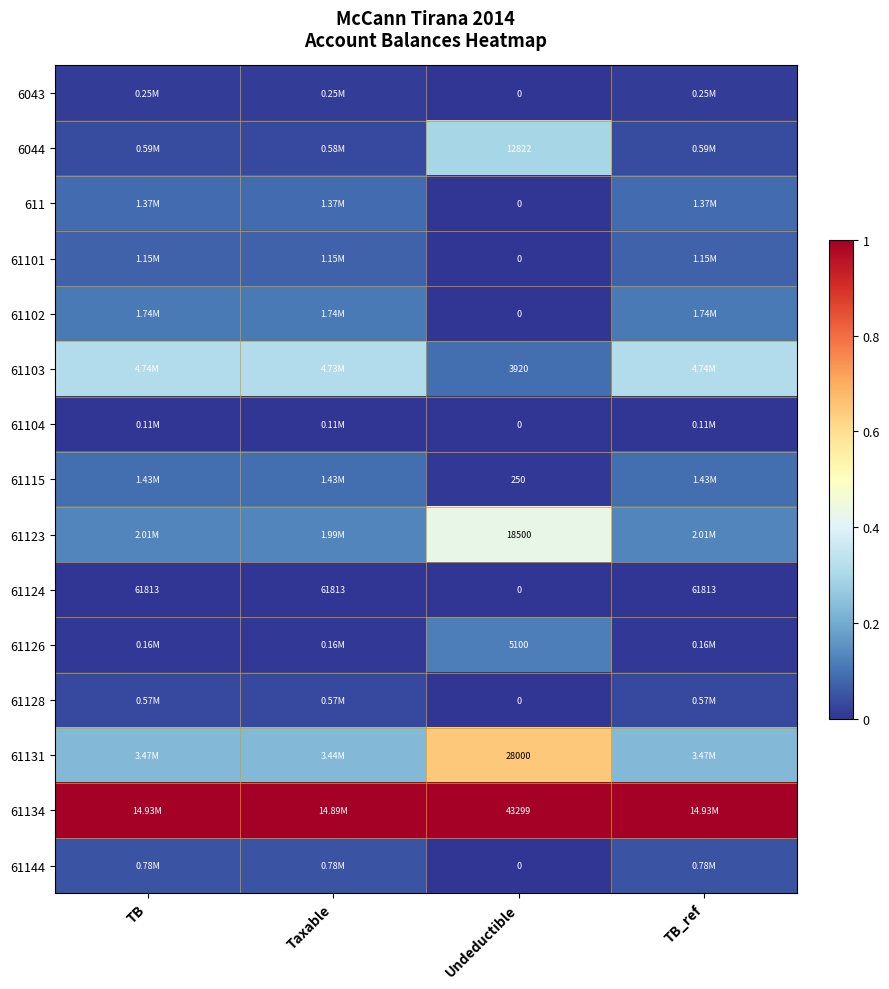

How many positive values does the 61124 series have?

3